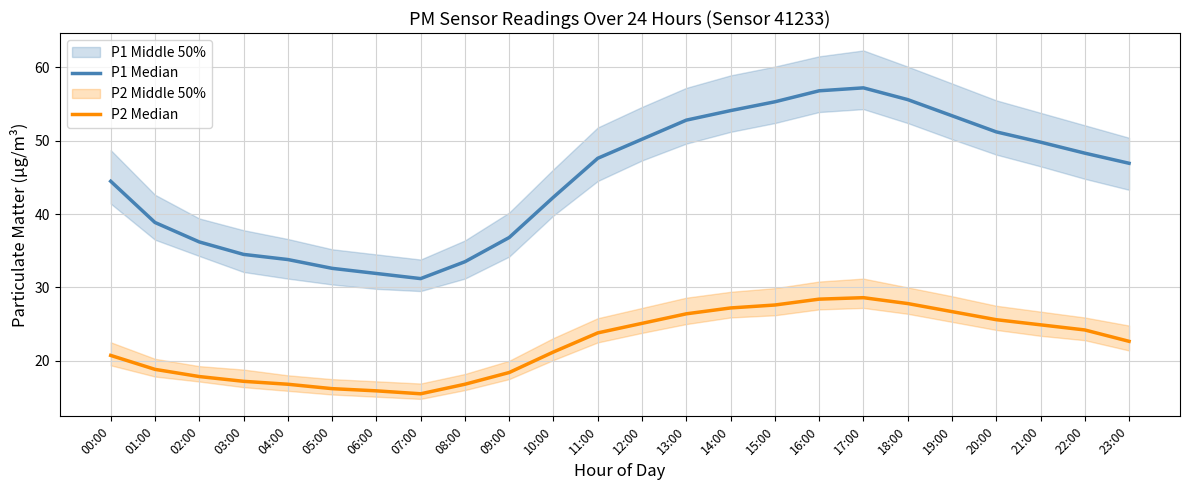

At how many categories does at least one series exceed 23?

24